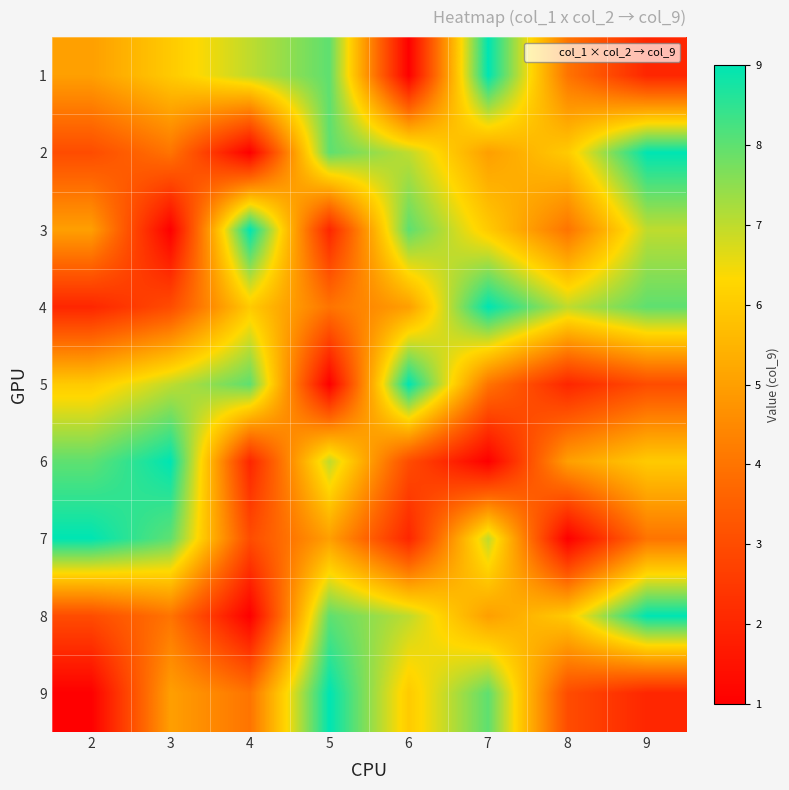

At how many categories does at least one series exceed 1?

8